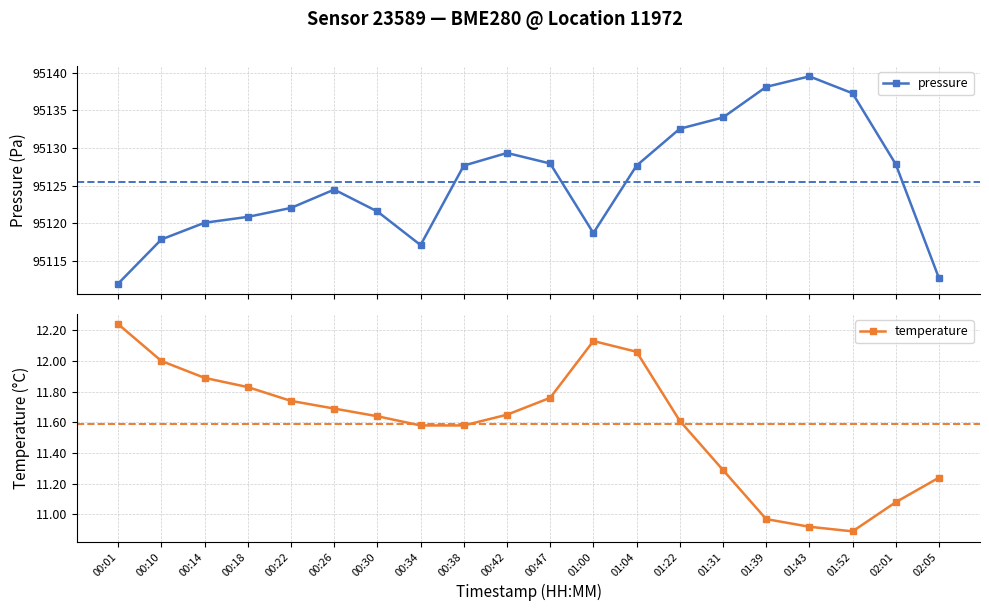

True or false: pressure and temperature cross at least once.

False